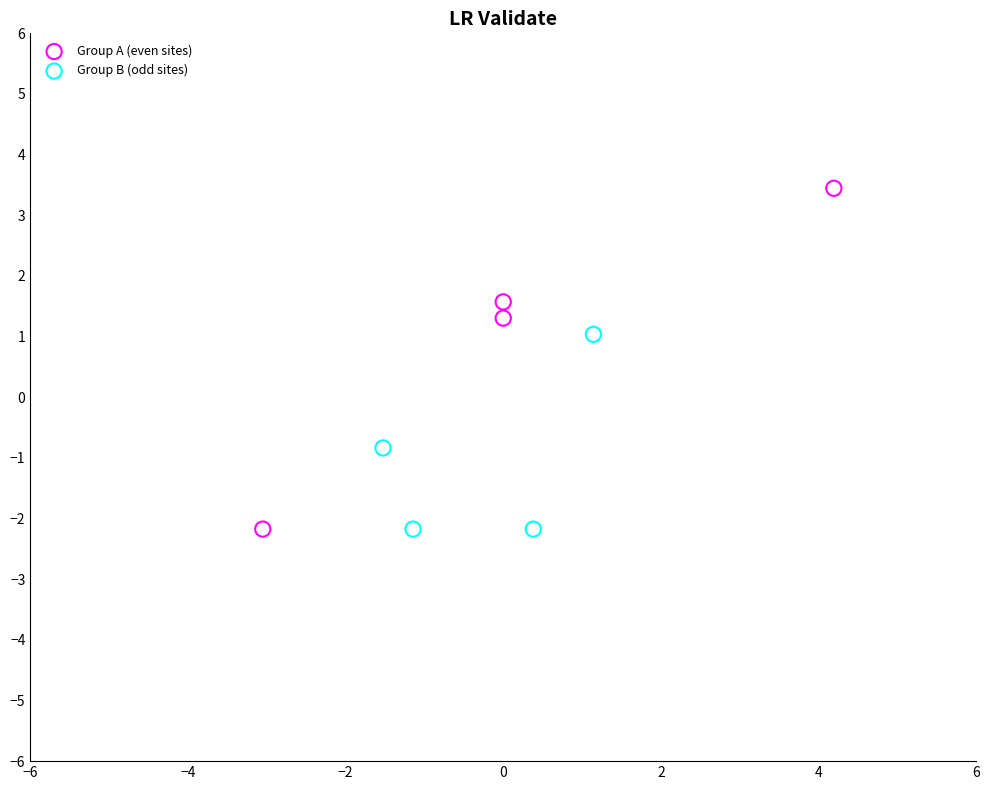

Which series has the largest Y range (max minus min)?

Group A (even sites)